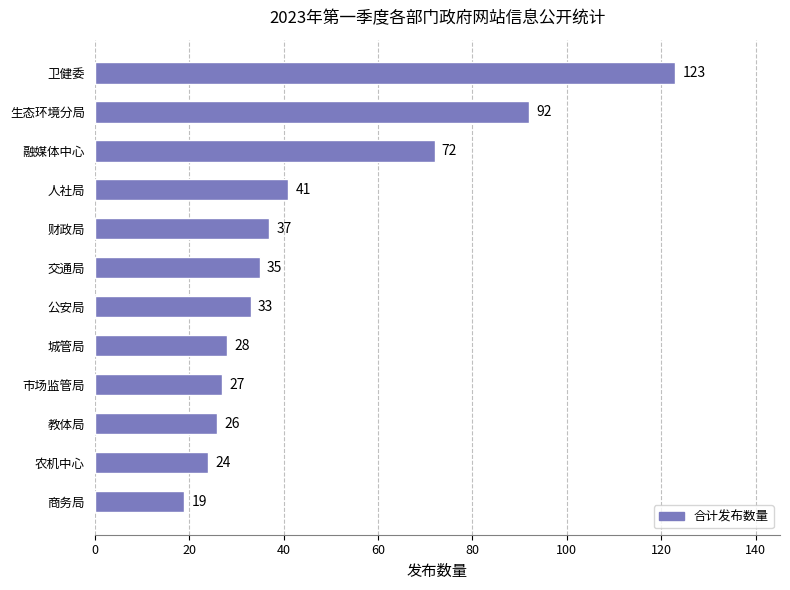

Reading top to bottom, list all the values displayed in this chart.

卫健委=123	生态环境分局=92	融媒体中心=72	人社局=41	财政局=37	交通局=35	公安局=33	城管局=28	市场监管局=27	教体局=26	农机中心=24	商务局=19